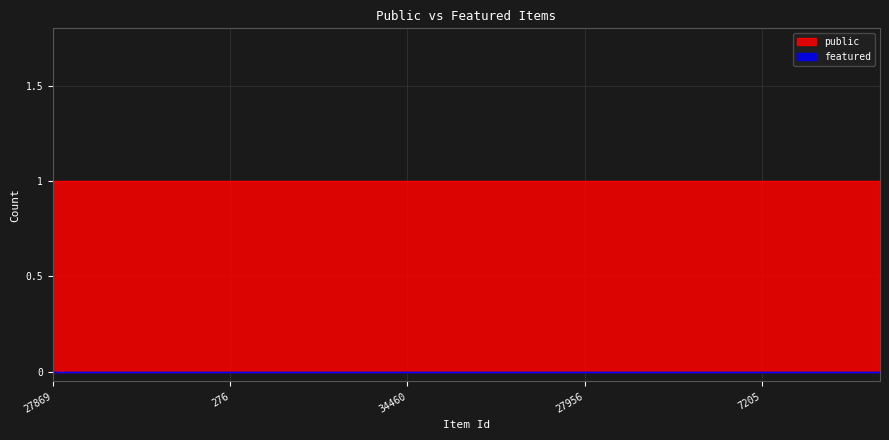

True or false: public and featured intersect in this chart.

False